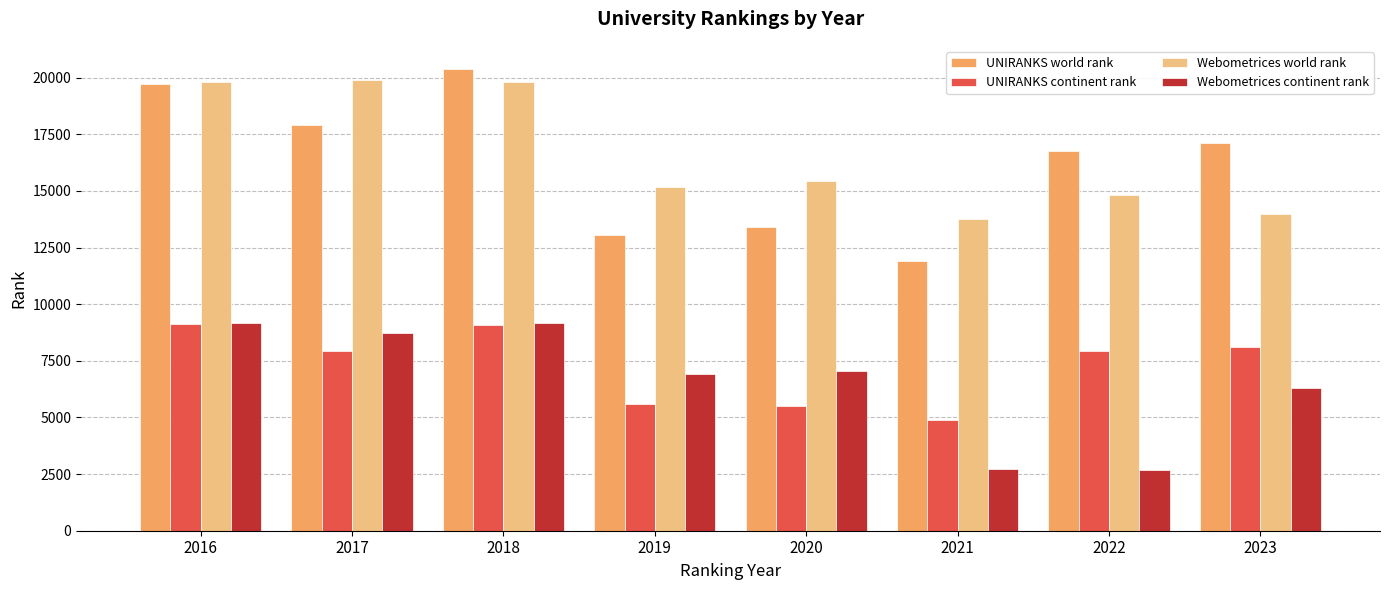

Are the bars grouped side by side (vs. stacked)?

Yes